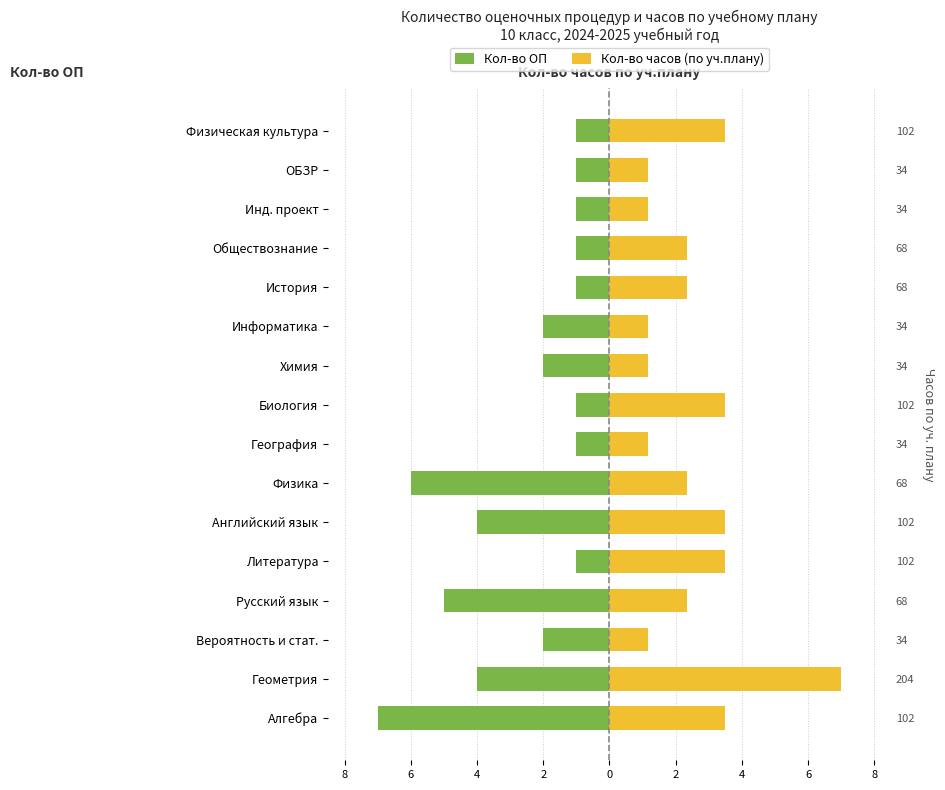

What is the sum of the Кол-во ОП values at Алгебра and Литература?

-8.0